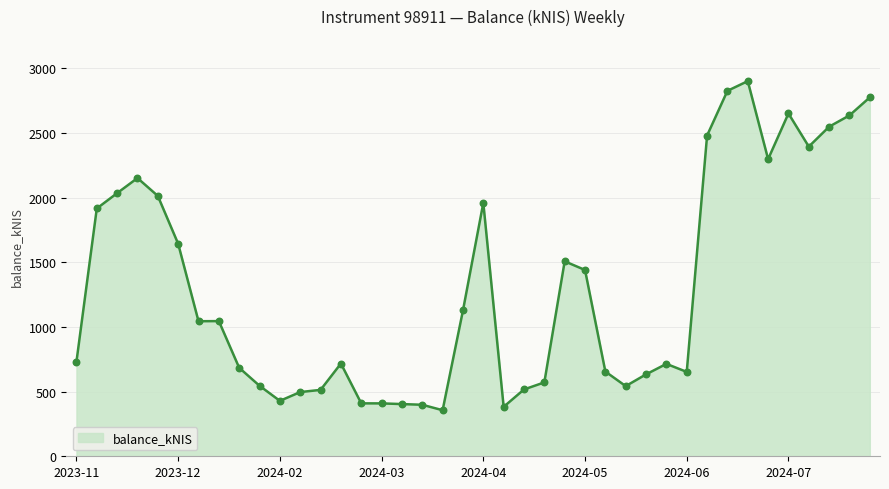

What is the smallest value displayed?

356.2